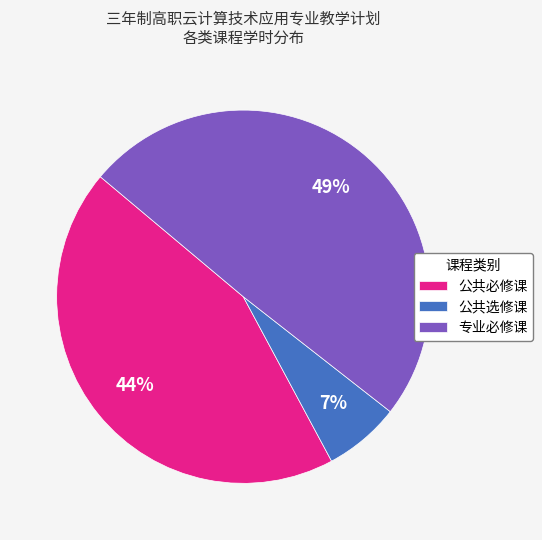

Rank the categories by value from lowest to highest.

公共选修课, 公共必修课, 专业必修课